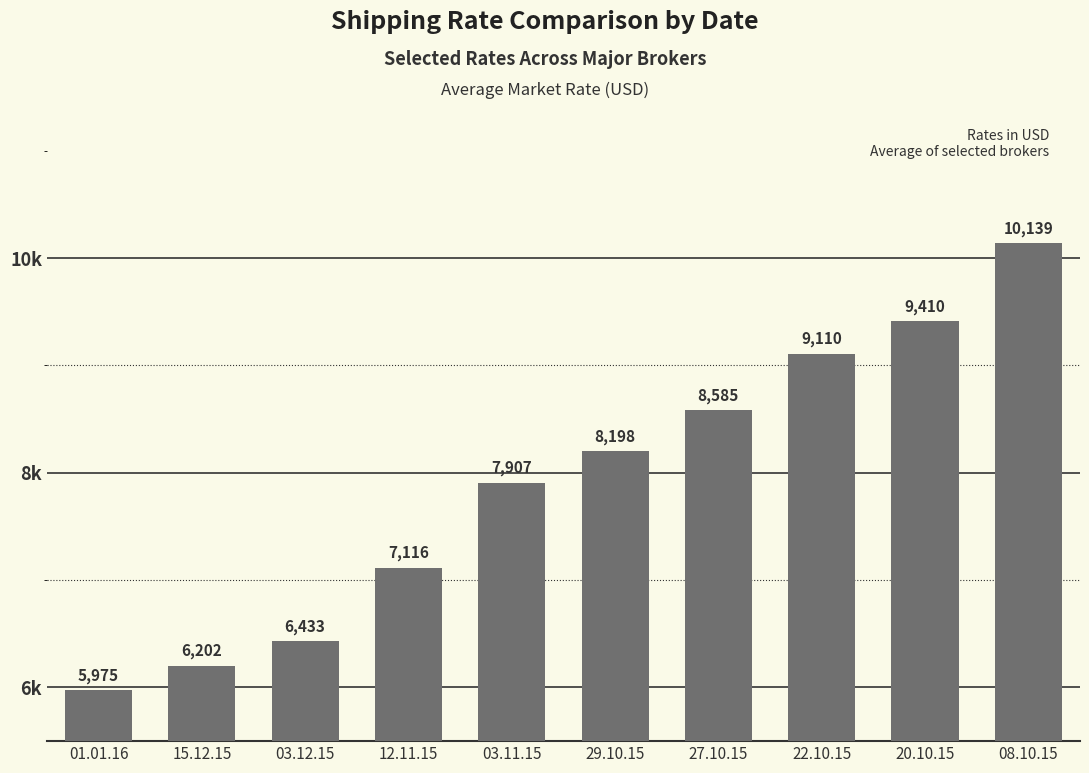

The value at 01.01.16 is 5975. True or false?

True